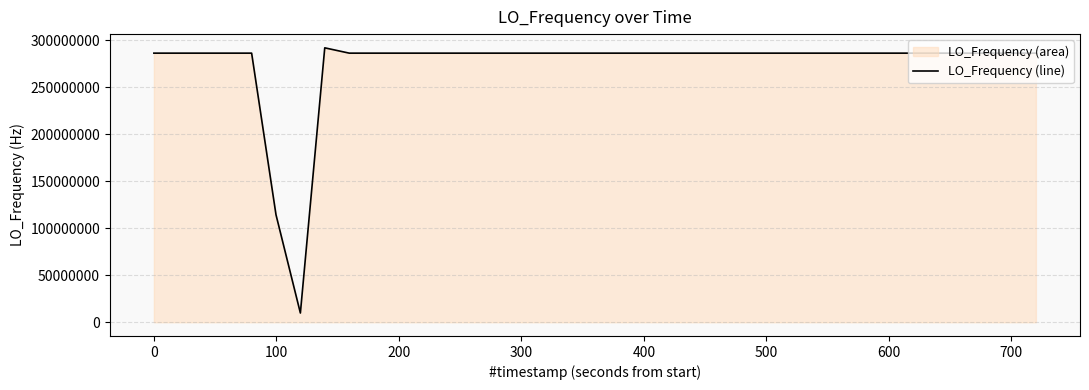

How many categories are shown in the chart?

37